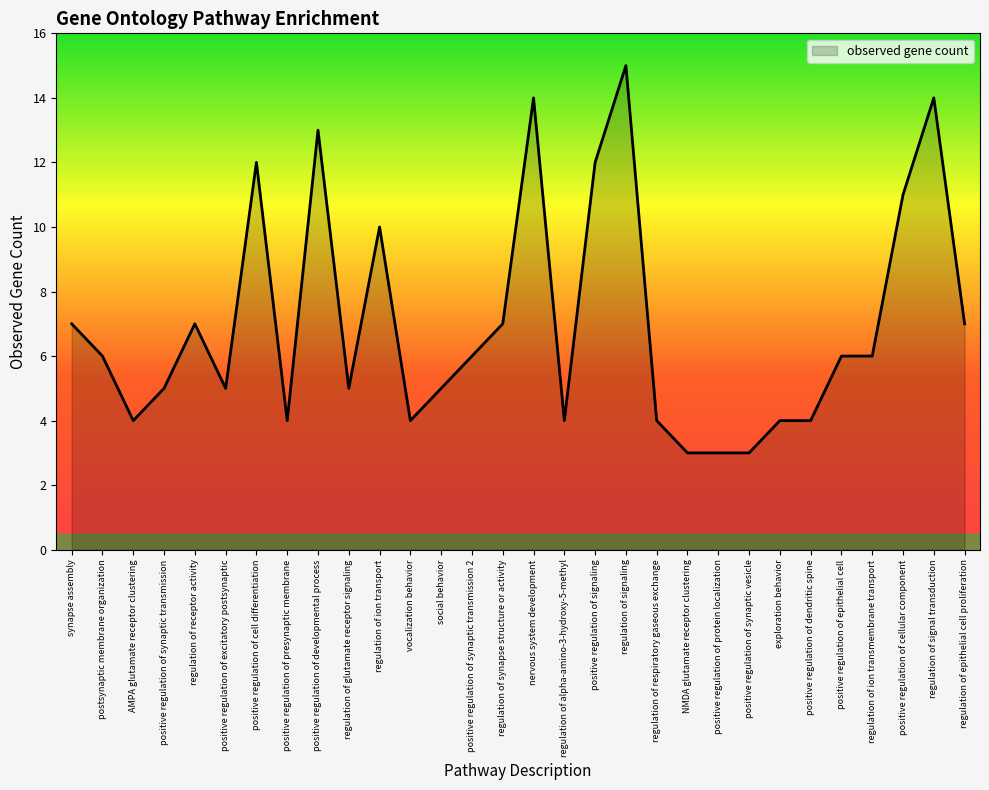

Between positive regulation of cell differentiation and social behavior, which is larger?

positive regulation of cell differentiation